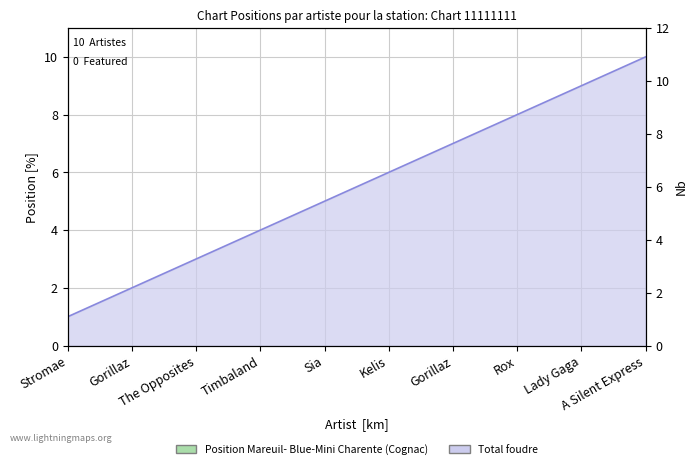

Rank the categories by value from lowest to highest.

Stromae, Gorillaz, The Opposites, Timbaland, Sia, Kelis, Gorillaz, Rox, Lady Gaga, A Silent Express